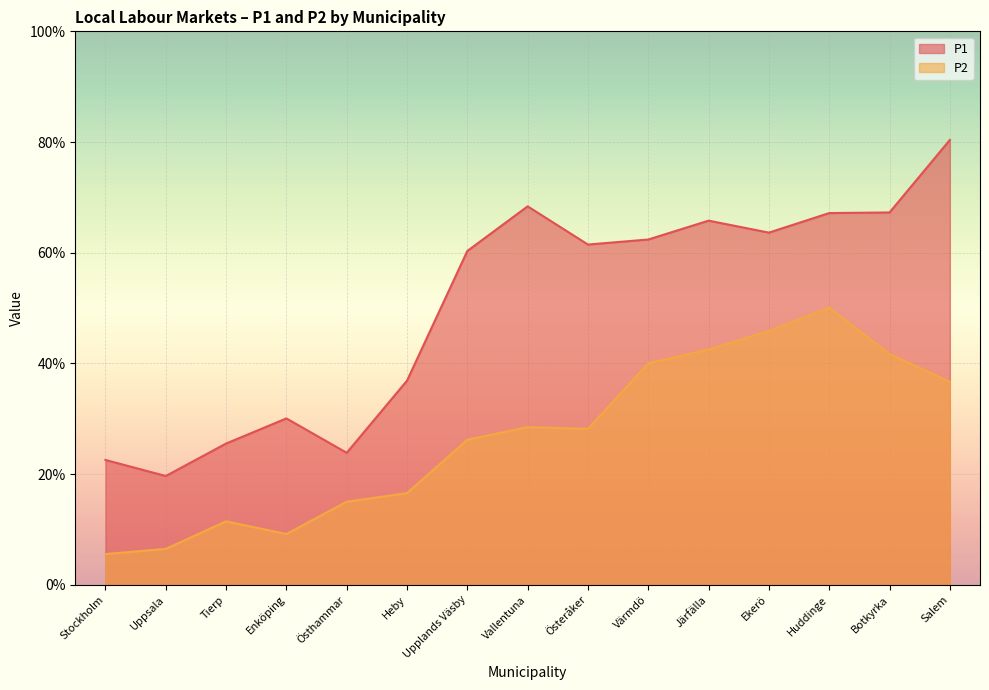

The value of P1 at Stockholm is 0.2. True or false?

True